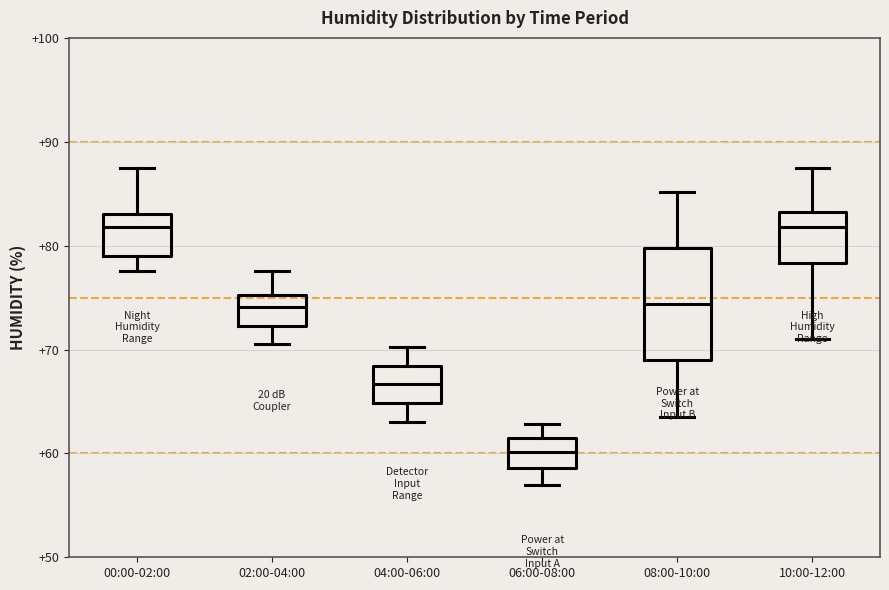

Where does the median line of the box for 02:00-04:00 sit on the y-axis? The values are not printed on the chart, so give them approximately, as read against the axis.

74